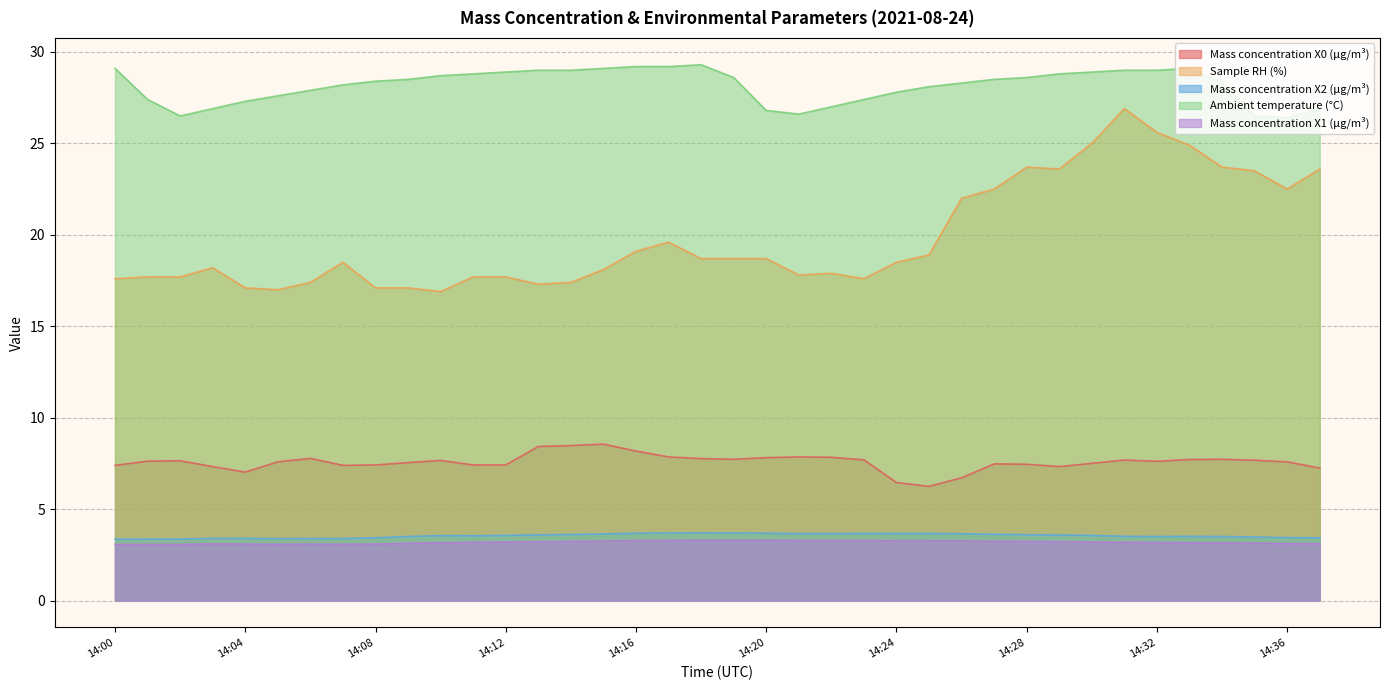

Which series has the largest range (max minus min)?

Sample RH (%)